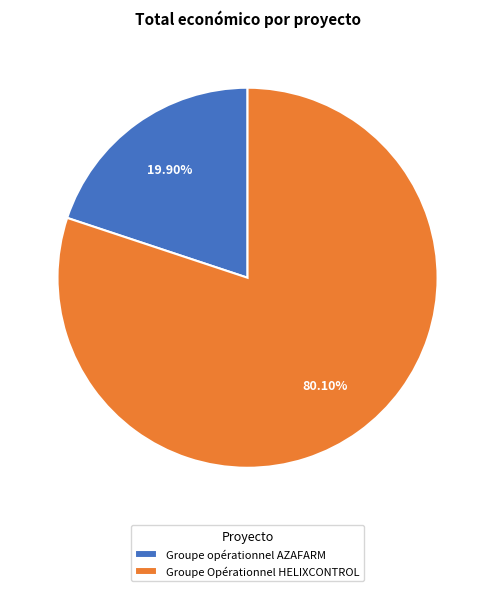

Which category has the biggest portion of the pie?

Groupe Opérationnel HELIXCONTROL